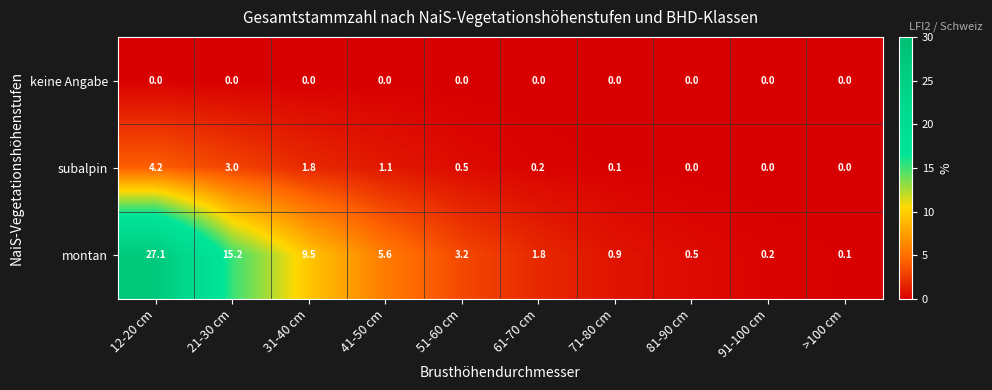

Rank the series by their maximum value, from highest to lowest.

montan, subalpin, keine Angabe